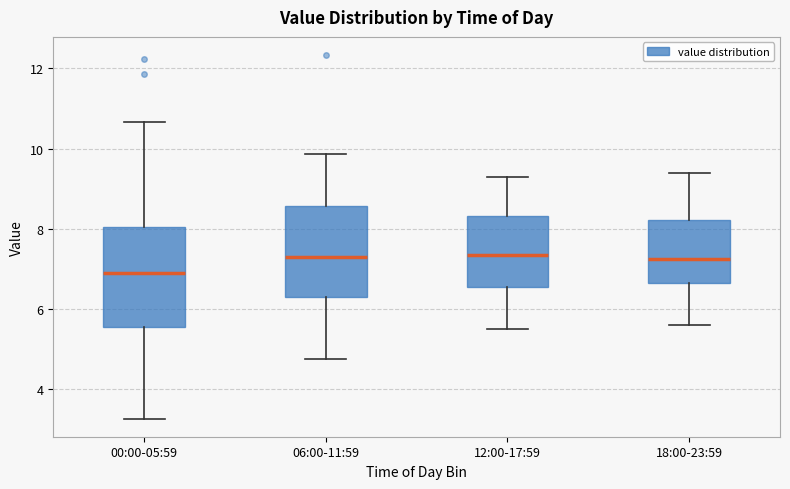

Reading left to right, transcribe this box plot: for each box, give where its median line is, the range the box spans, and where its two whiskers end, as read against the y-axis. The values are not printed on the chart, so give them approximately, as read against the axis.

00:00-05:59: median 7.0, box 5.6 to 8.0, whiskers 3.2 to 10.6
06:00-11:59: median 7.4, box 6.2 to 8.6, whiskers 4.8 to 9.8
12:00-17:59: median 7.4, box 6.6 to 8.4, whiskers 5.6 to 9.4
18:00-23:59: median 7.2, box 6.6 to 8.2, whiskers 5.6 to 9.4